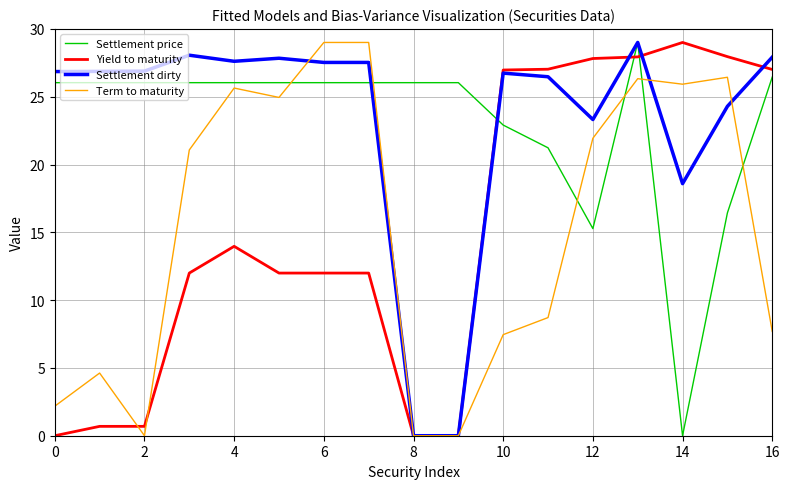

What is the greatest value displayed?

29.0